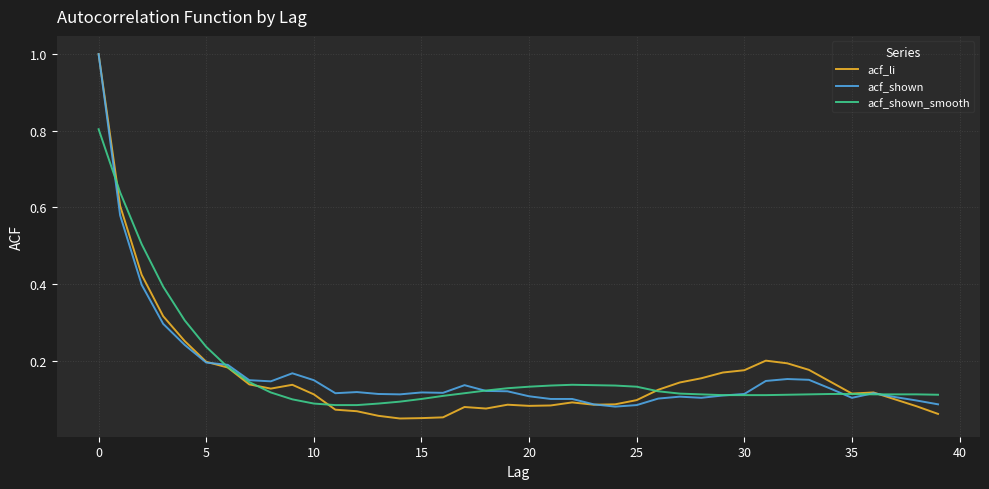

Which series has the largest range (max minus min)?

acf_li